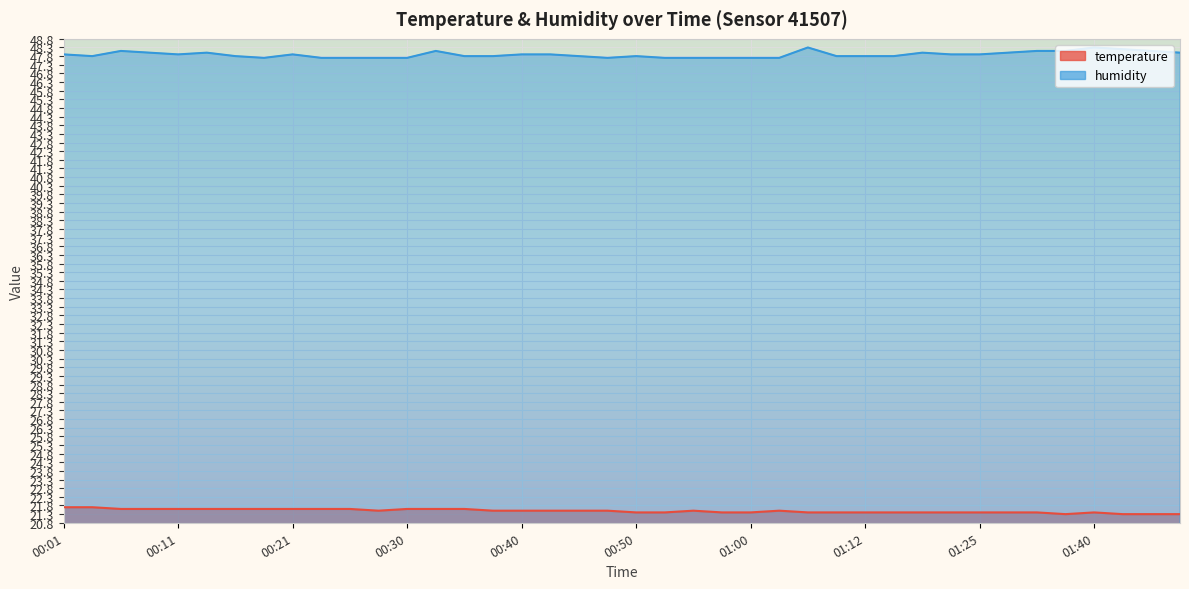

At which label does humidity reach its peak?

01:05